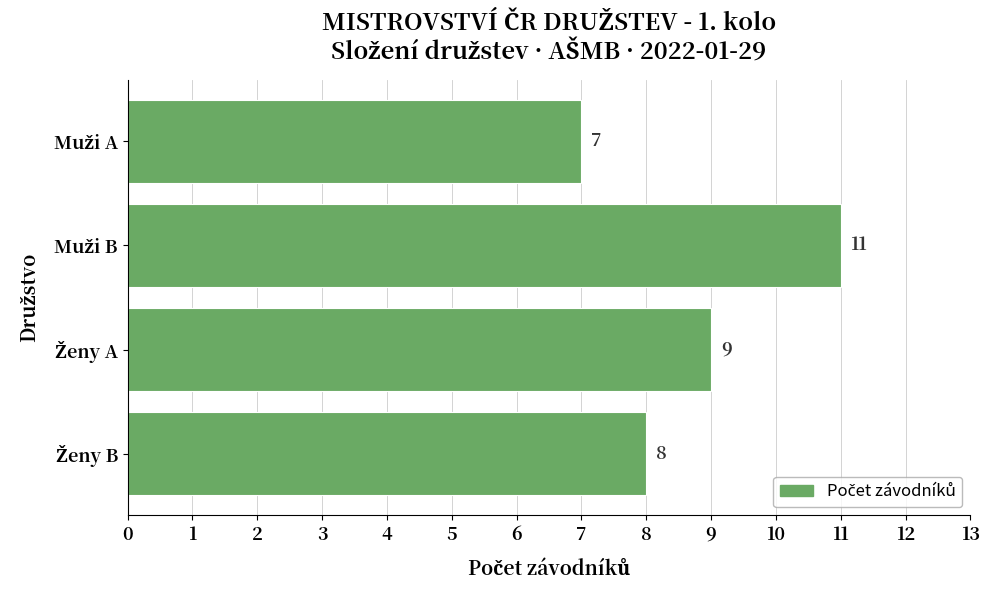

What is the difference between the maximum and minimum values?

4